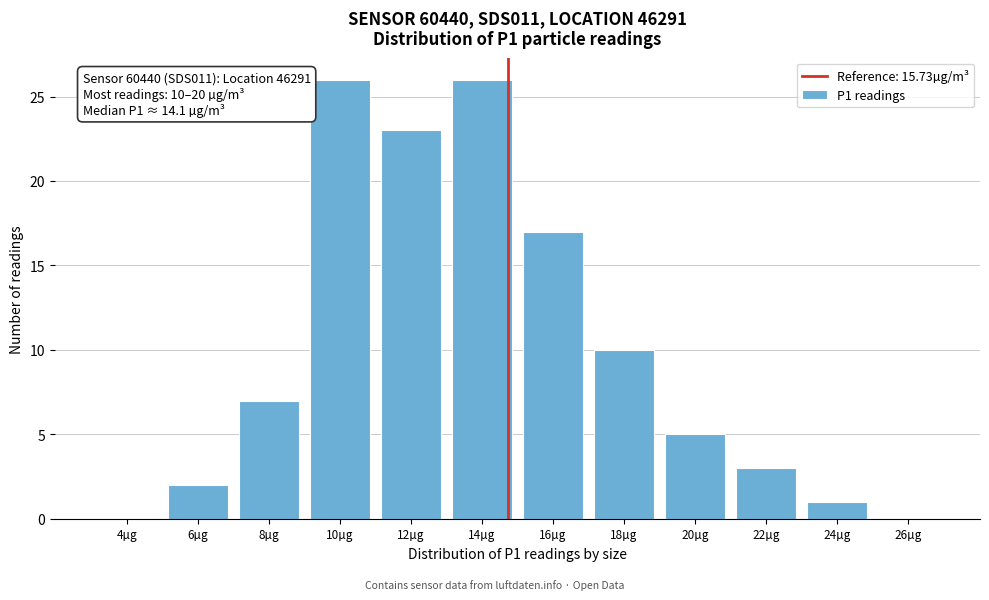

Reading right to left, transcribe all the data shown in this chart.

26µg=0	24µg=1	22µg=3	20µg=5	18µg=10	16µg=17	14µg=26	12µg=23	10µg=26	8µg=7	6µg=2	4µg=0